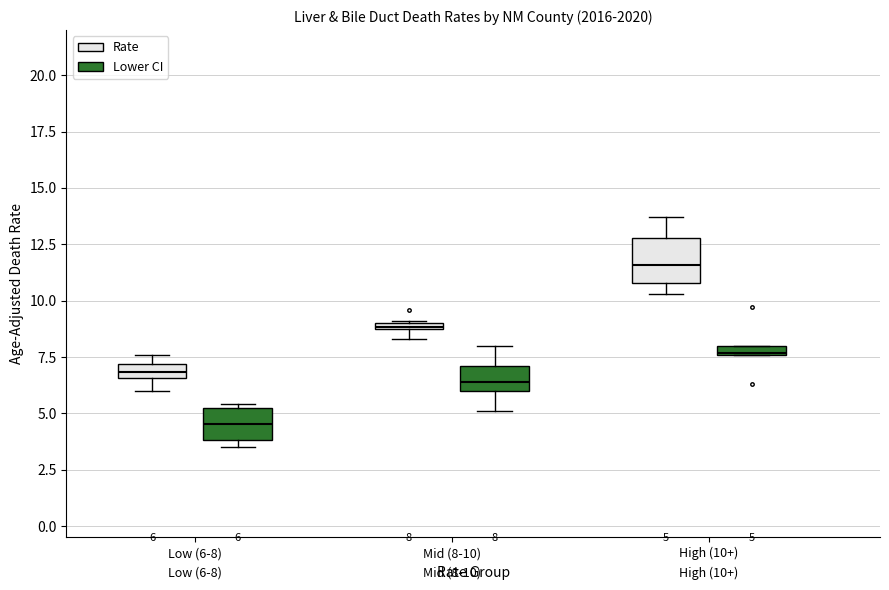

Which box's median line is the lowest?

Low (6-8) (Lower CI)